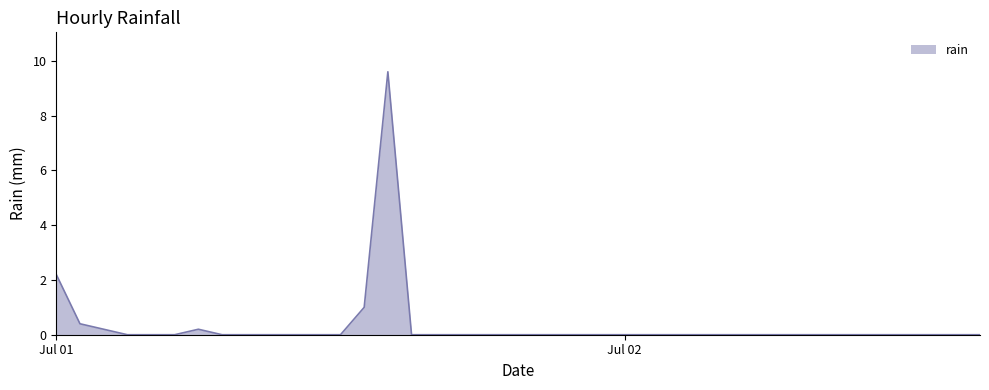

What is the difference between the maximum and minimum values?

9.6